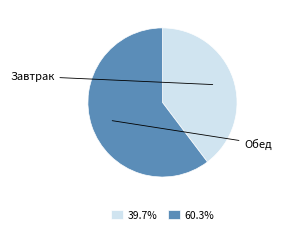

Is there any slice that represents more than half of the pie?

Yes